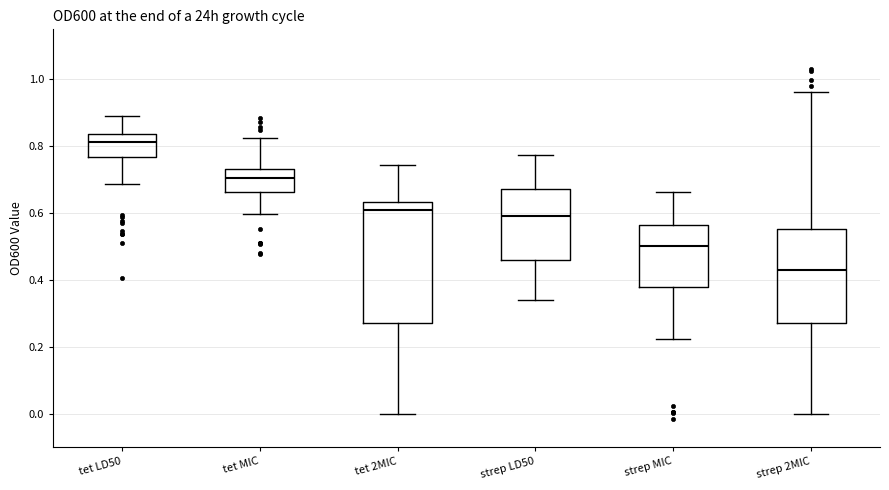

Which box is the tallest, from its lower edge to its upper edge?

tet 2MIC